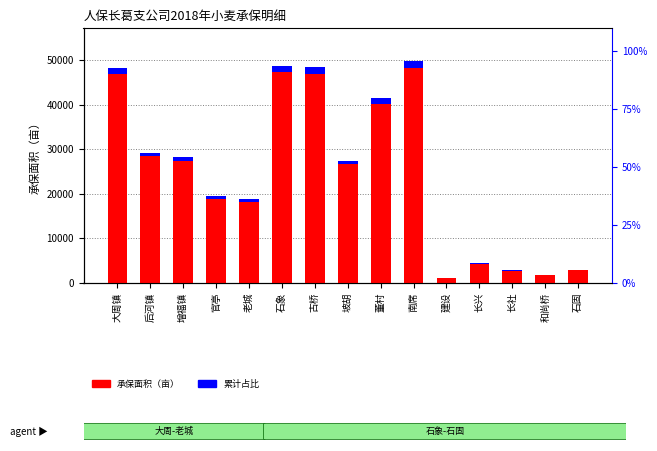

The value of 承保面积（亩） at 南席 is 25105.6. True or false?

False